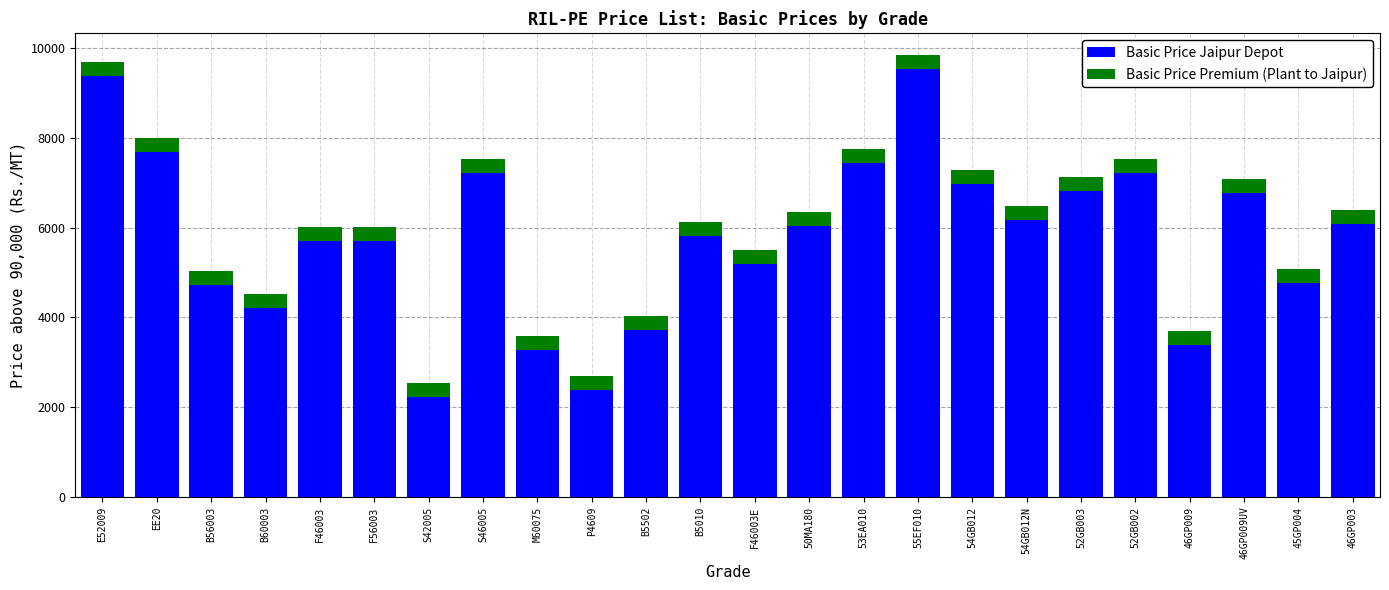

What is the minimum value for Basic Price Jaipur Depot?

2220